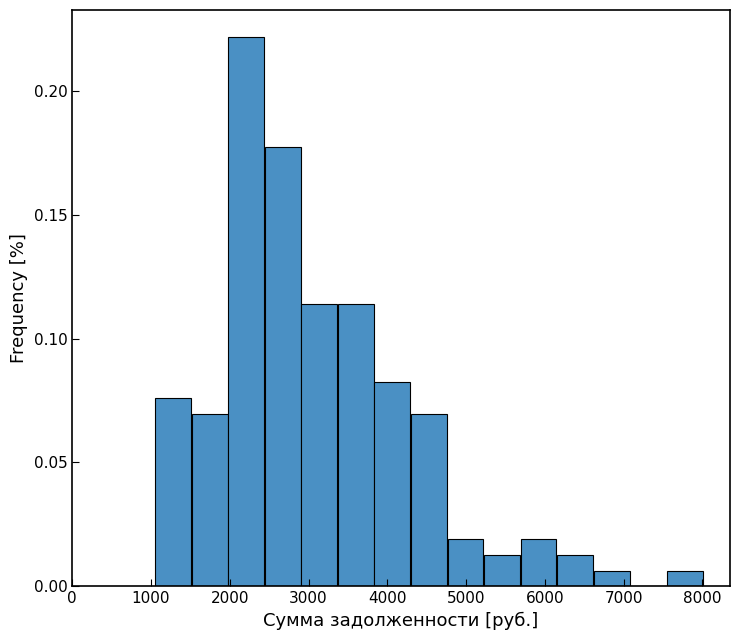

Over which range of the x-axis is the bar tallest?

2000 to 2400